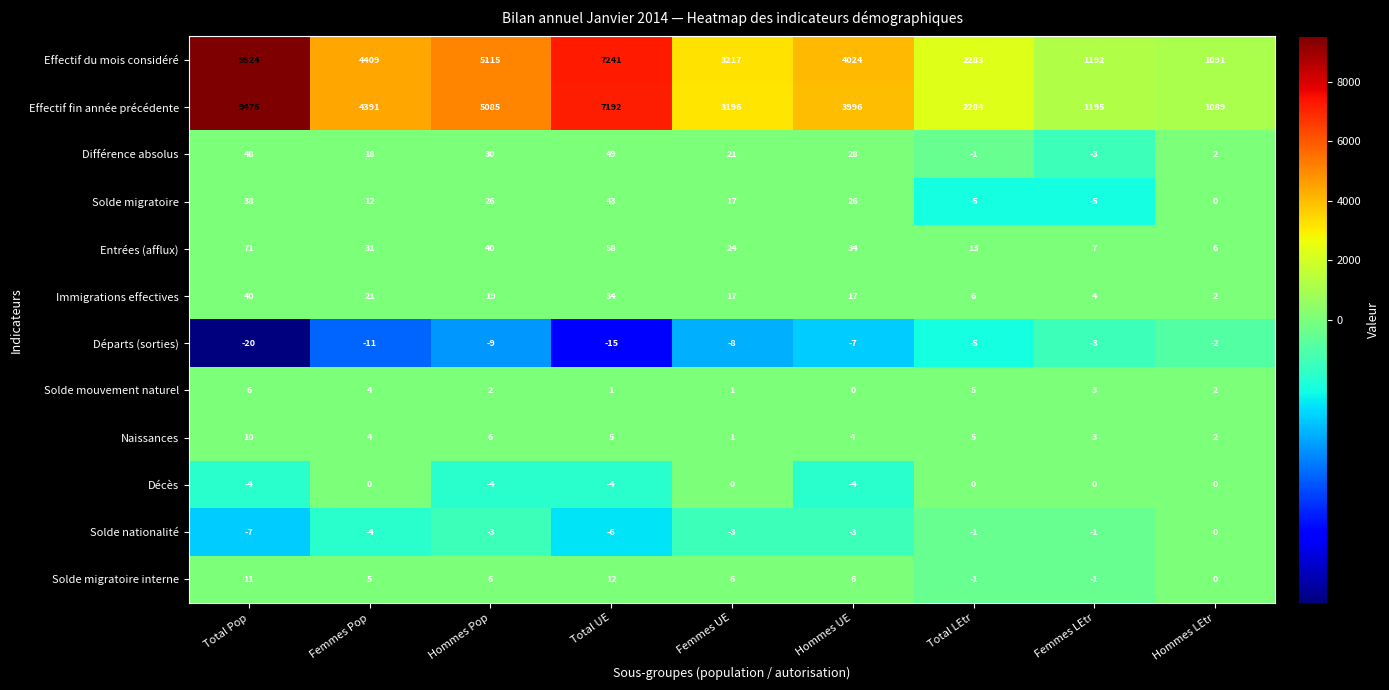

Which series has the largest total across all categories?

Effectif du mois considéré